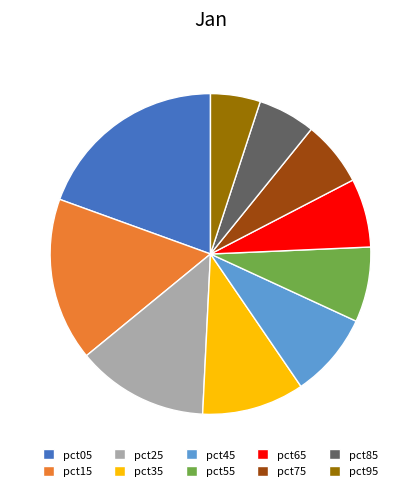

Is it true that pct55 is 14% of the pie?

False